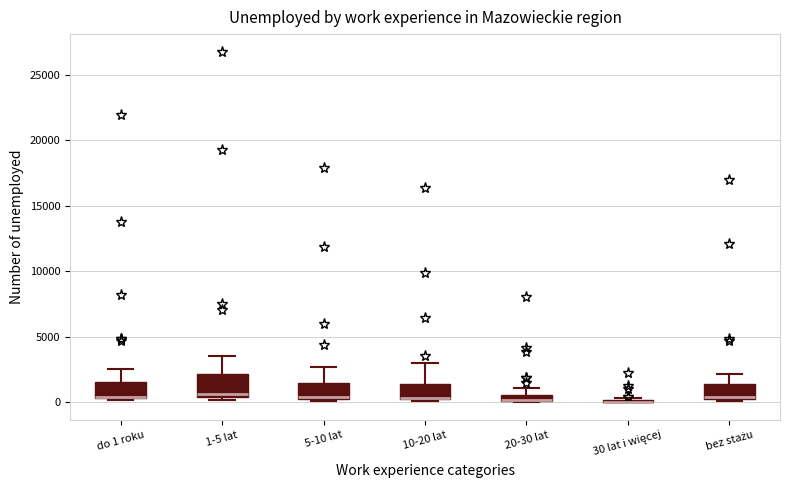

Where does the upper whisker of the box for 1-5 lat end on the y-axis? The values are not printed on the chart, so give them approximately, as read against the axis.

3500